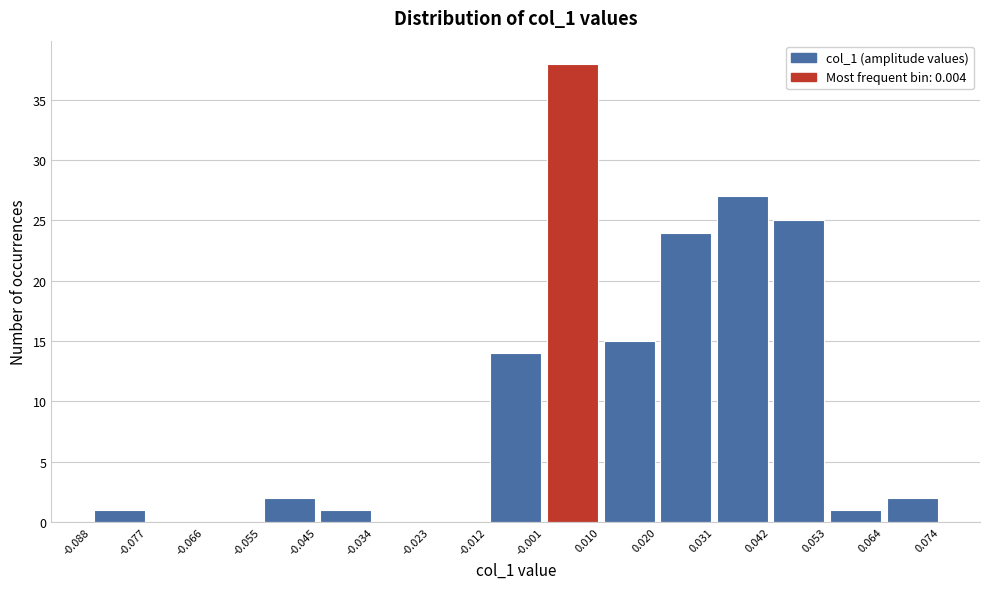

Reading left to right, list every bar in this chart as the range it spans on the x-axis followed by its height. The values are not printed on the chart, so give them approximately, as read against the axis.

-0.088 to -0.077: 1
-0.077 to -0.066: 0
-0.066 to -0.055: 0
-0.055 to -0.045: 2
-0.045 to -0.034: 1
-0.034 to -0.023: 0
-0.023 to -0.012: 0
-0.012 to -0.001: 14
-0.001 to 0.010: 38
0.010 to 0.020: 15
0.020 to 0.031: 24
0.031 to 0.042: 27
0.042 to 0.053: 25
0.053 to 0.064: 1
0.064 to 0.074: 2